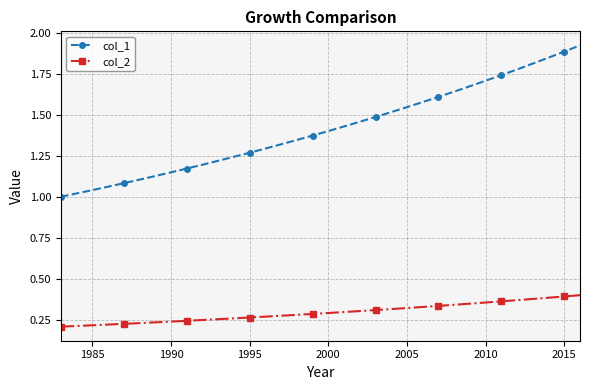

True or false: col_1 and col_2 cross at least once.

False